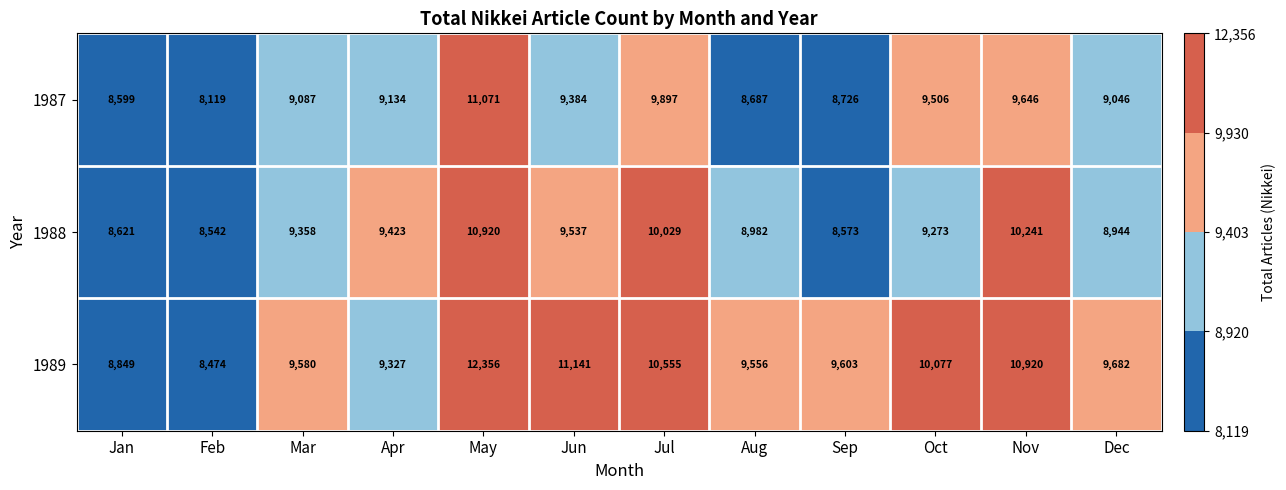

At Sep, list the series in order from smallest to largest.

1988, 1987, 1989